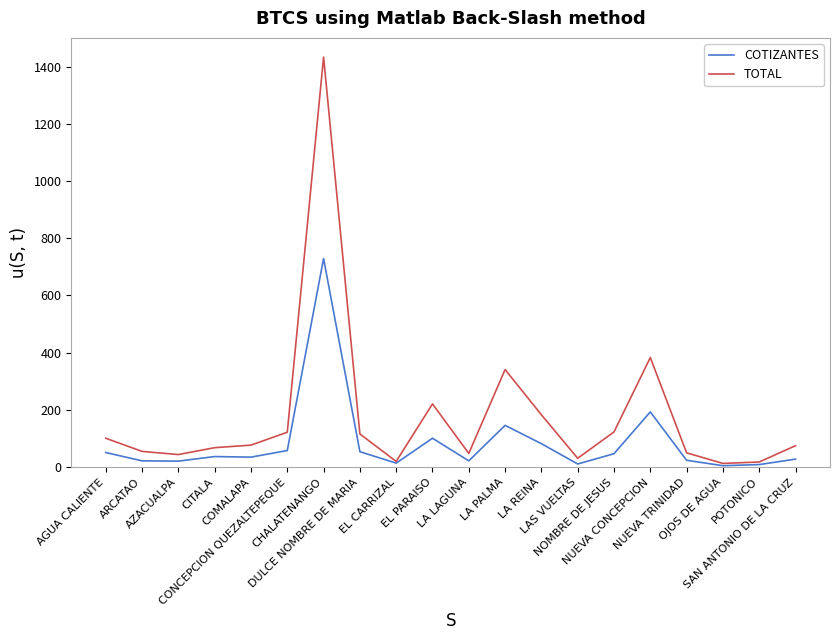

What is the maximum value shown in the chart?

1433